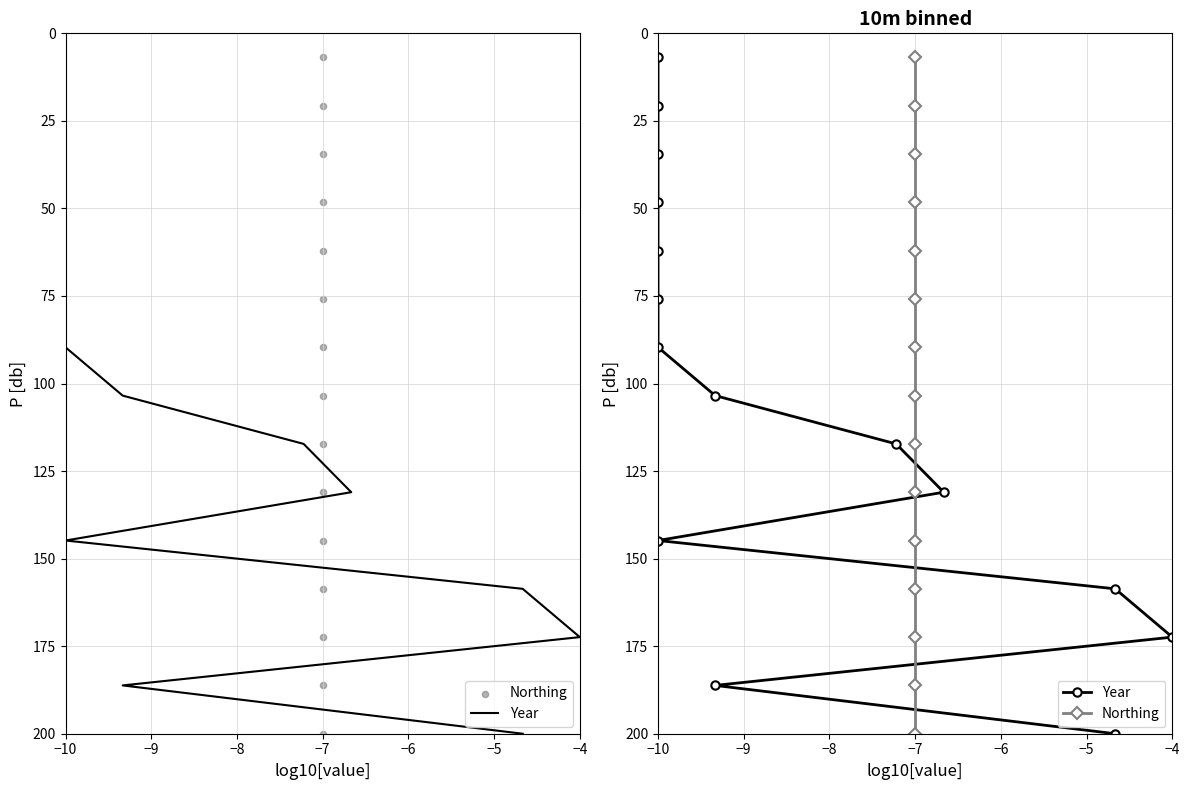

What are all the series names shown in the legend?

Year, Northing